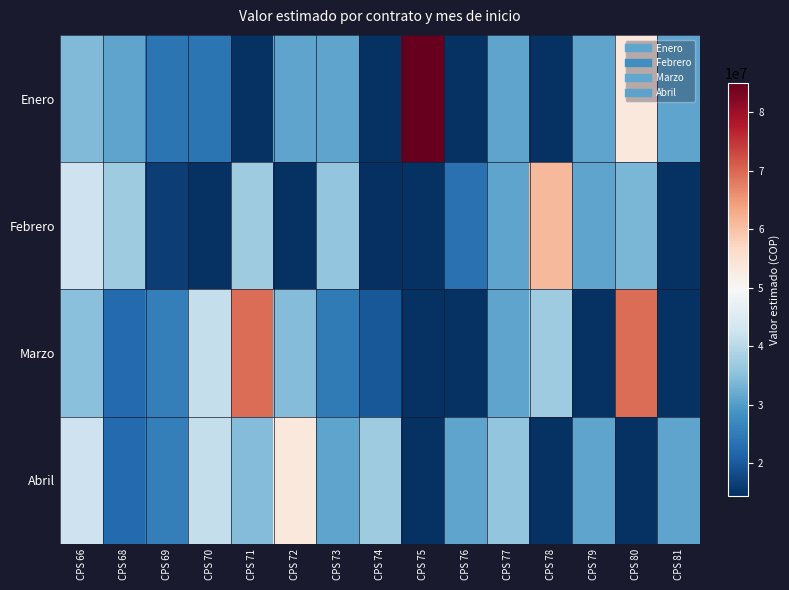

Reading left to right, extract all data points from this chart.

Enero: CPS 66=33990000	CPS 68=31184000	CPS 69=24056000	CPS 70=24016000	CPS 71=14704000	CPS 72=31184000	CPS 73=31184000	CPS 74=14704000	CPS 75=84975000	CPS 76=14704000	CPS 77=31184000	CPS 78=14704000	CPS 79=31184000	CPS 80=53464000	CPS 81=31184000
Febrero: CPS 66=42436000	CPS 68=37080000	CPS 69=16480000	CPS 70=14704000	CPS 71=37080000	CPS 72=14704000	CPS 73=35640000	CPS 74=14416000	CPS 75=14704000	CPS 76=23388000	CPS 77=31184000	CPS 78=61176000	CPS 79=31184000	CPS 80=33600000	CPS 81=14704000
Marzo: CPS 66=35082000	CPS 68=22200000	CPS 69=25458000	CPS 70=41200000	CPS 71=69525000	CPS 72=34308000	CPS 73=24720000	CPS 74=19864000	CPS 75=14704000	CPS 76=14704000	CPS 77=31184000	CPS 78=37080000	CPS 79=14704000	CPS 80=69525000	CPS 81=14704000
Abril: CPS 66=42436000	CPS 68=22200000	CPS 69=25458000	CPS 70=41200000	CPS 71=34308000	CPS 72=53464000	CPS 73=31184000	CPS 74=37080000	CPS 75=14704000	CPS 76=31184000	CPS 77=35640000	CPS 78=14704000	CPS 79=31184000	CPS 80=14704000	CPS 81=31184000